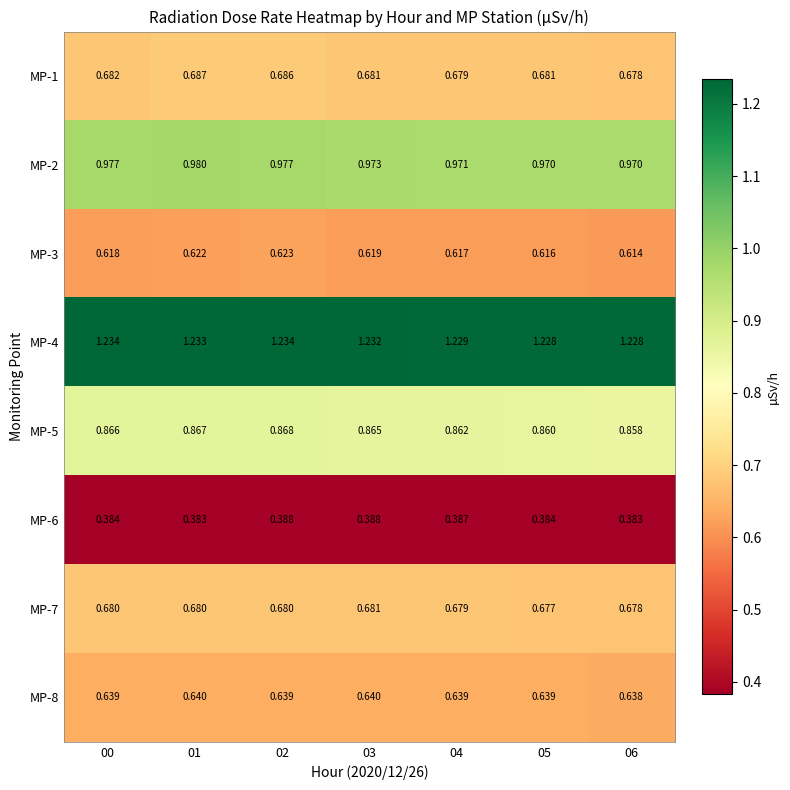

Is the value of MP-7 at 06 greater than the value of MP-3 at 05?

Yes